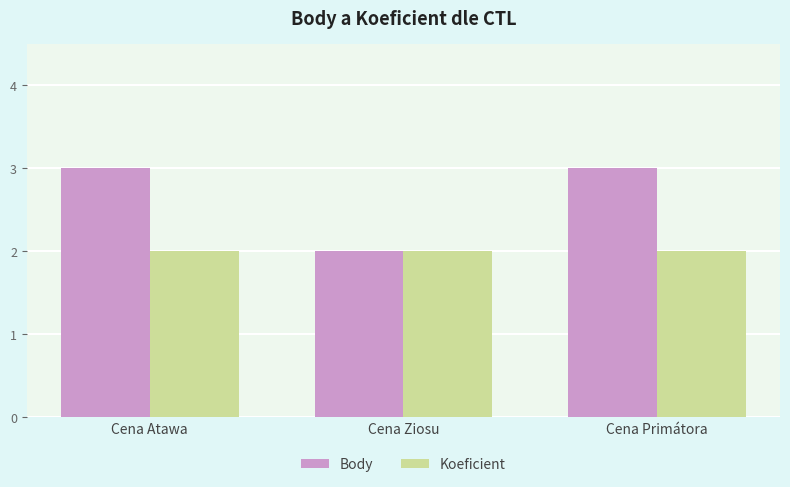

Between Cena Ziosu and Cena Primátora, which series saw the biggest shift?

Body